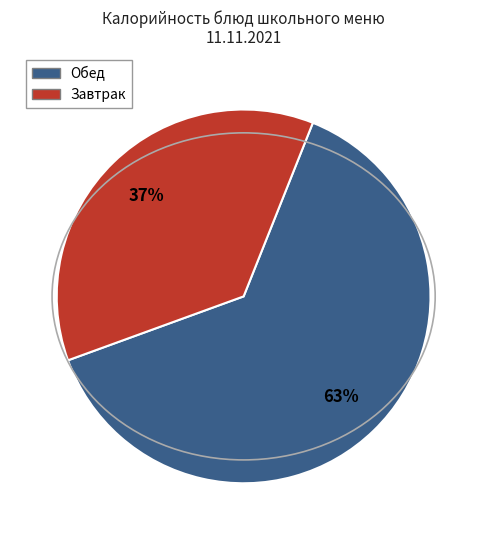

To the nearest percent, what is the average slice percentage?

50%